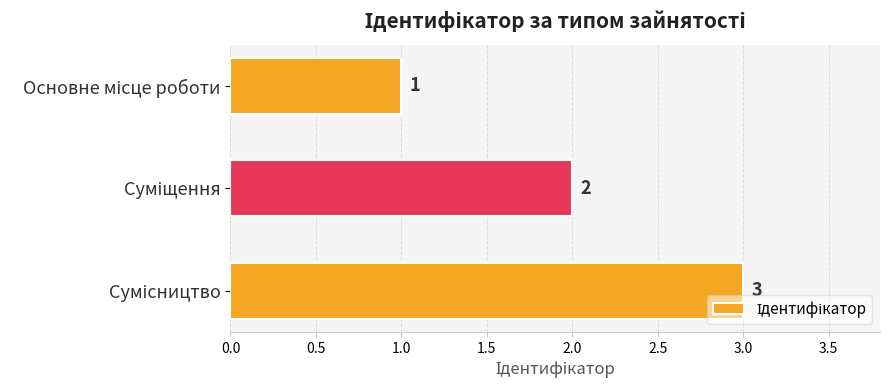

What is the greatest value displayed?

3